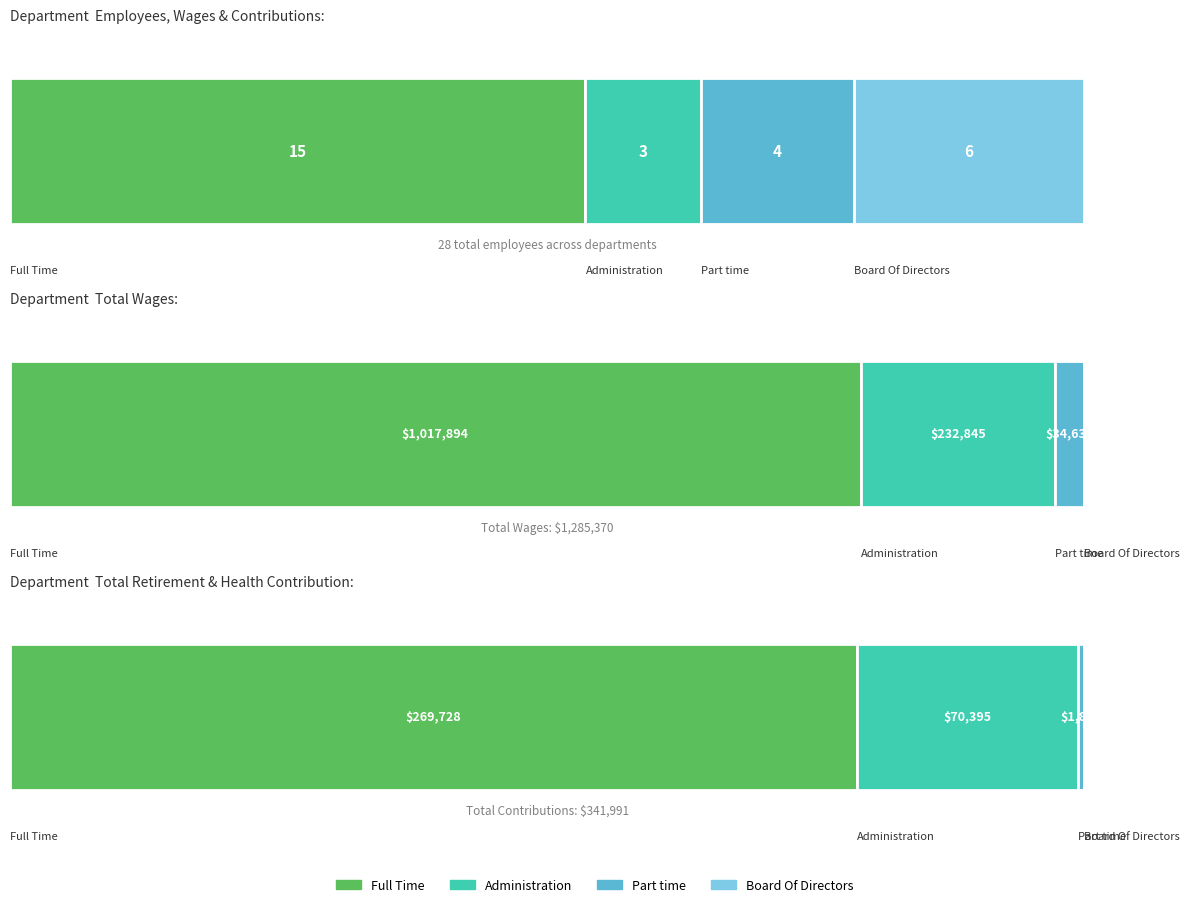

How many categories are shown in the chart?

4